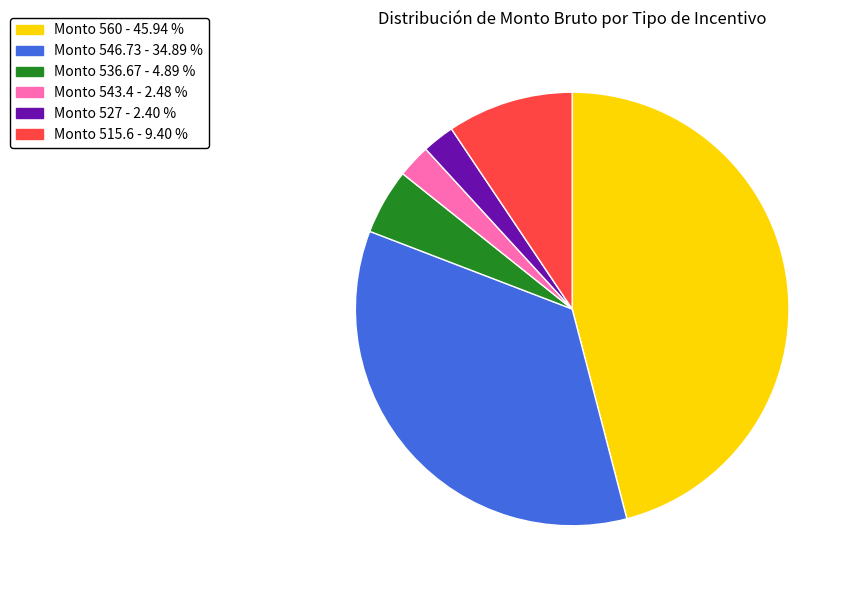

Is there a majority slice in this chart?

No